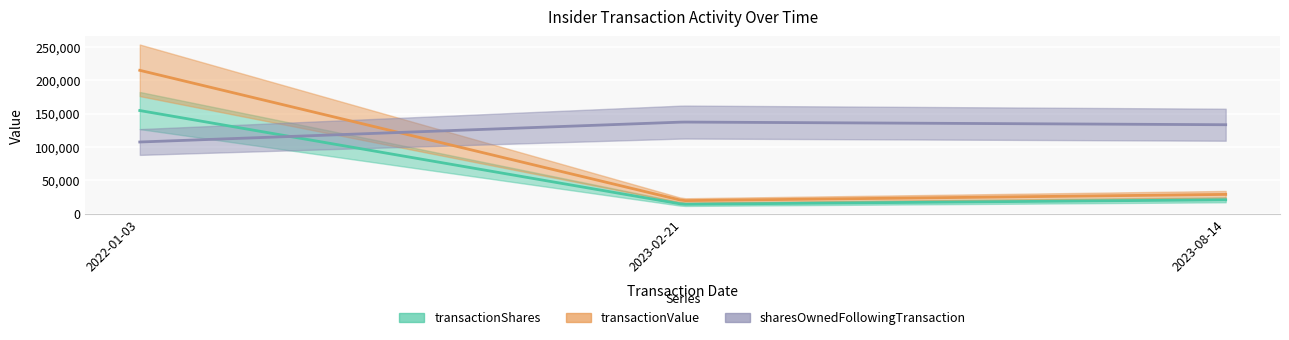

List the series in order of their overall mean, highest first.

sharesOwnedFollowingTransaction, transactionValue, transactionShares